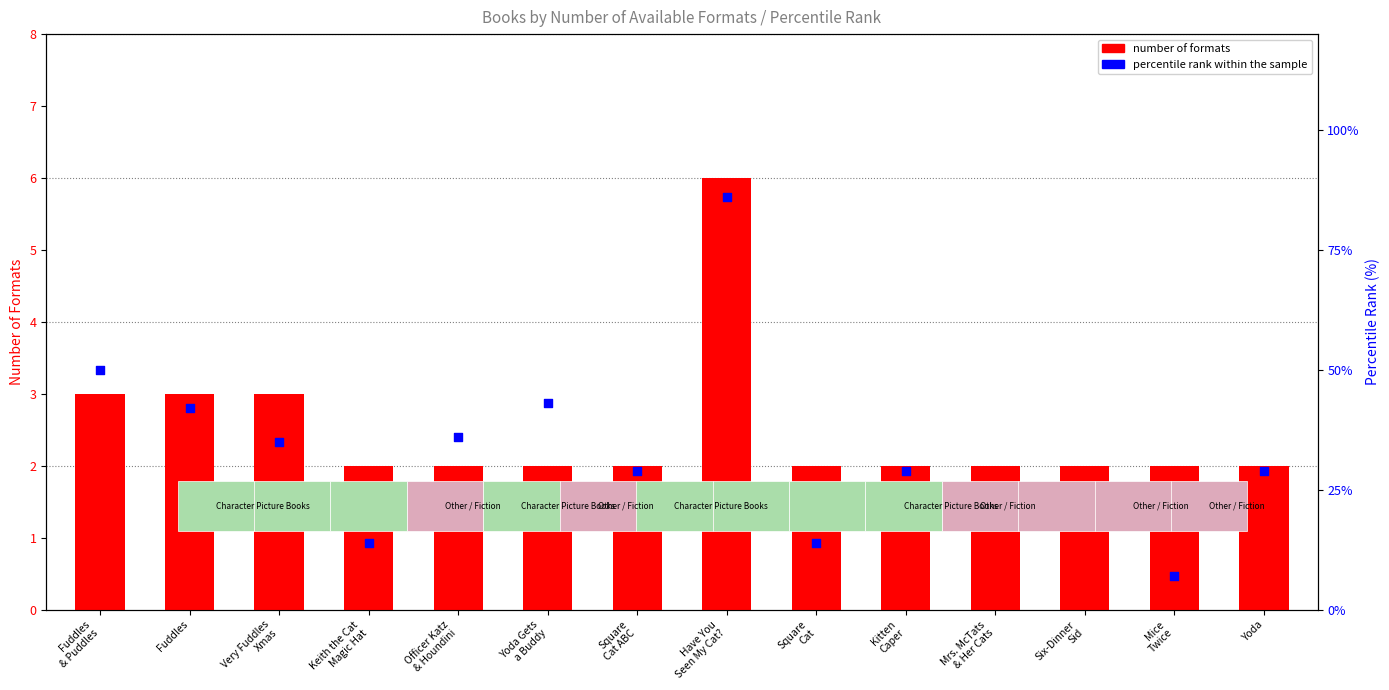

Which series reaches the minimum Y coordinate?

number of formats